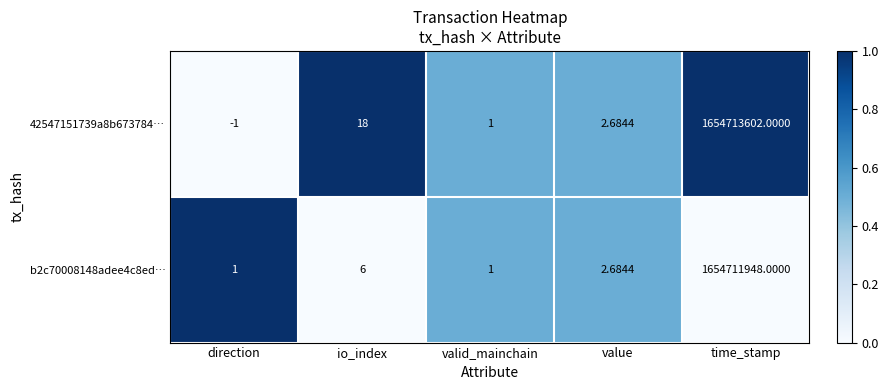

At which label is 42547151739a8b673784… closest to 827356800?

io_index